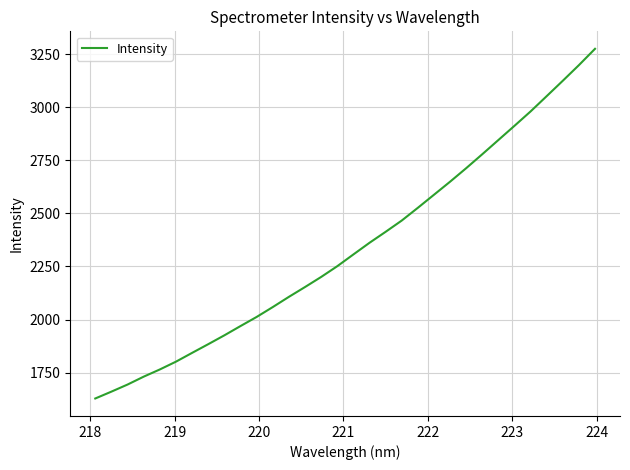

What is the difference between the maximum and minimum values?

1646.4